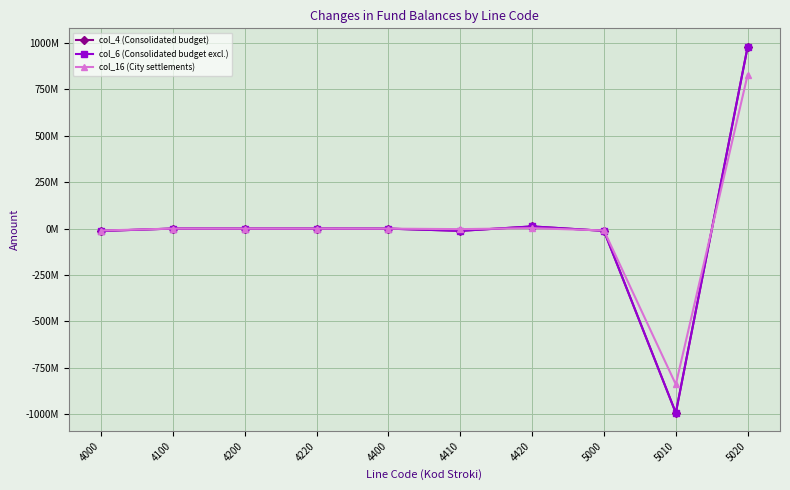

Rank the categories by col_6 (Consolidated budget excl.) value from highest to lowest.

5020, 4420, 4100, 4200, 4220, 4400, 5000, 4410, 4000, 5010